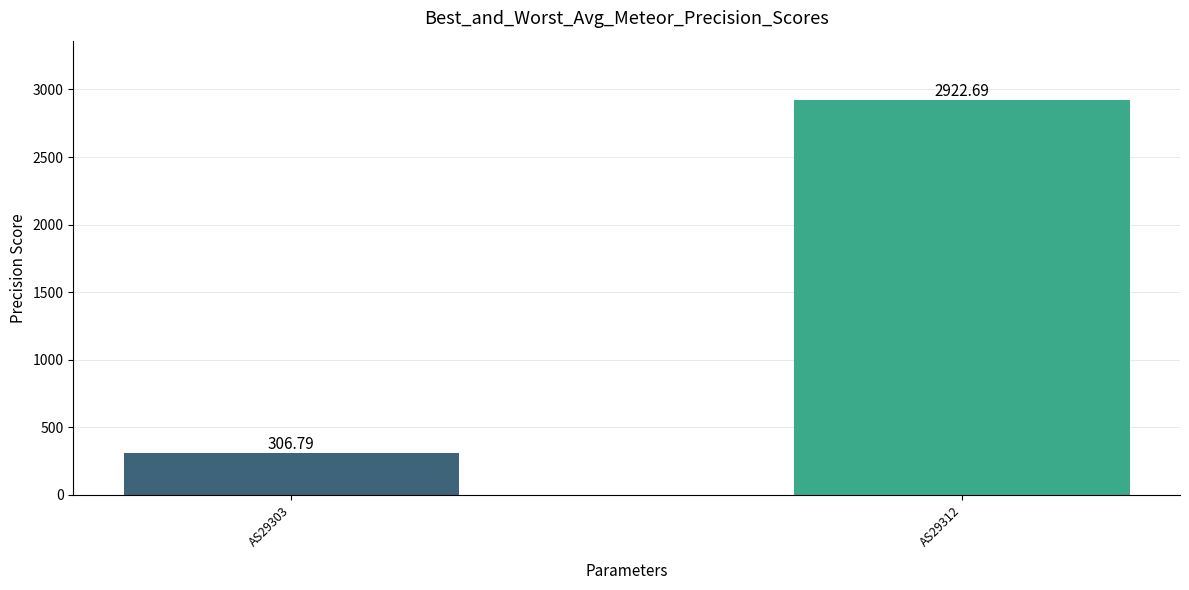

Between AS29312 and AS29303, which is larger?

AS29312